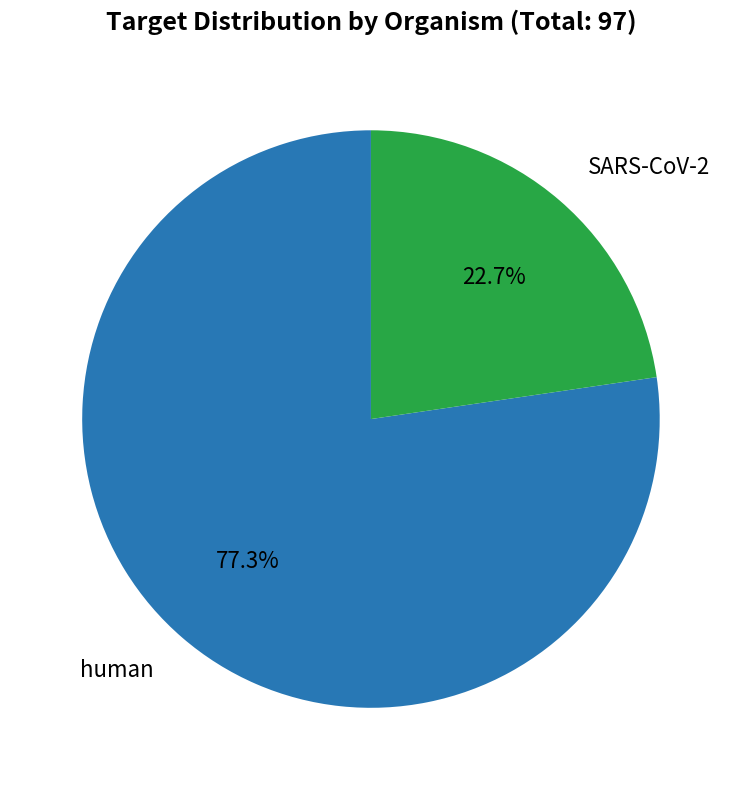

Does any single category account for the majority?

Yes